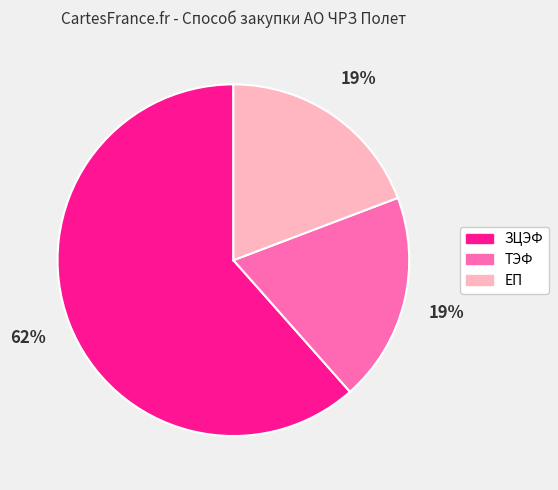

Which category has the biggest portion of the pie?

ЗЦЭФ